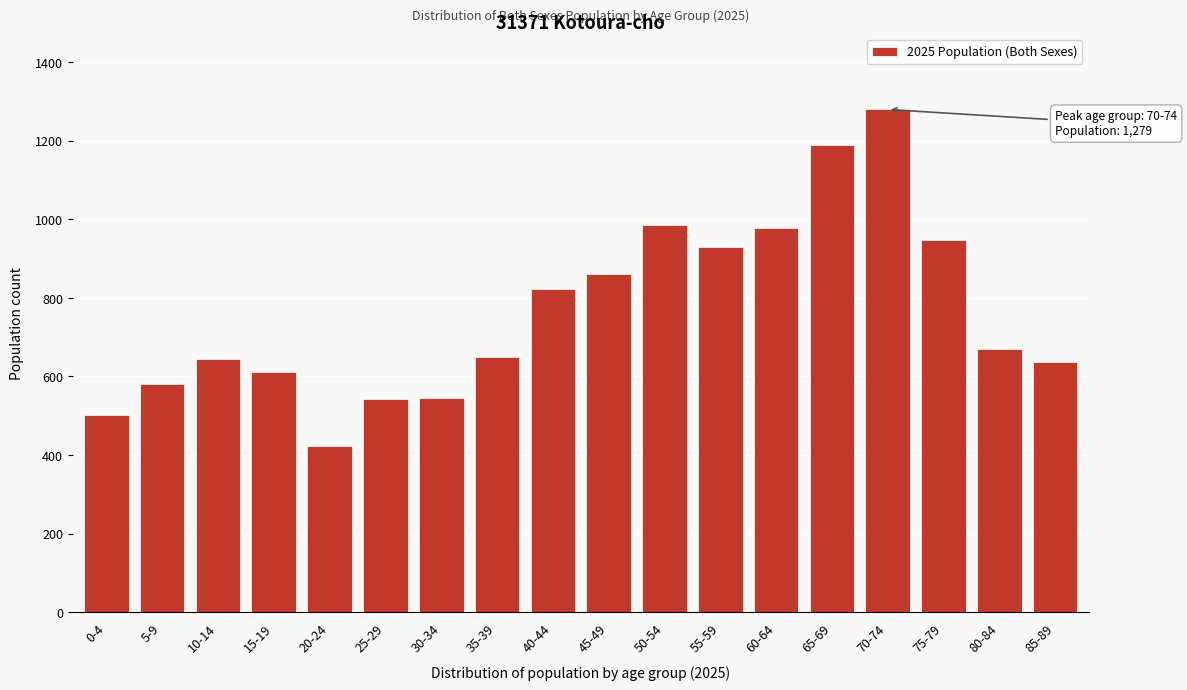

What is the greatest value displayed?

1279